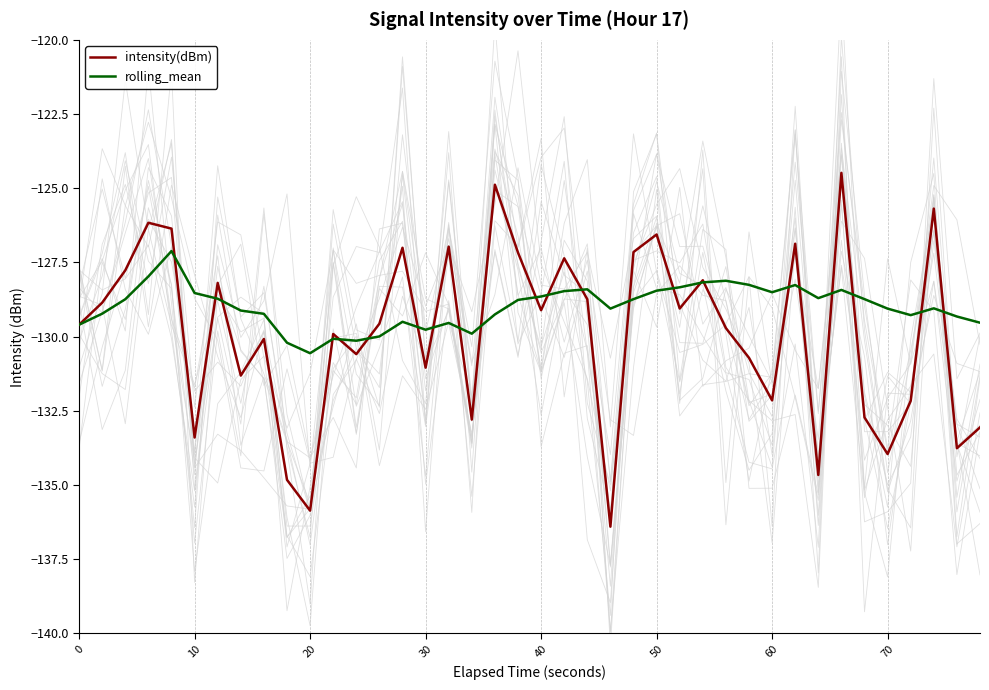

Is it true that rolling_mean equals -129.1 at 70?

True